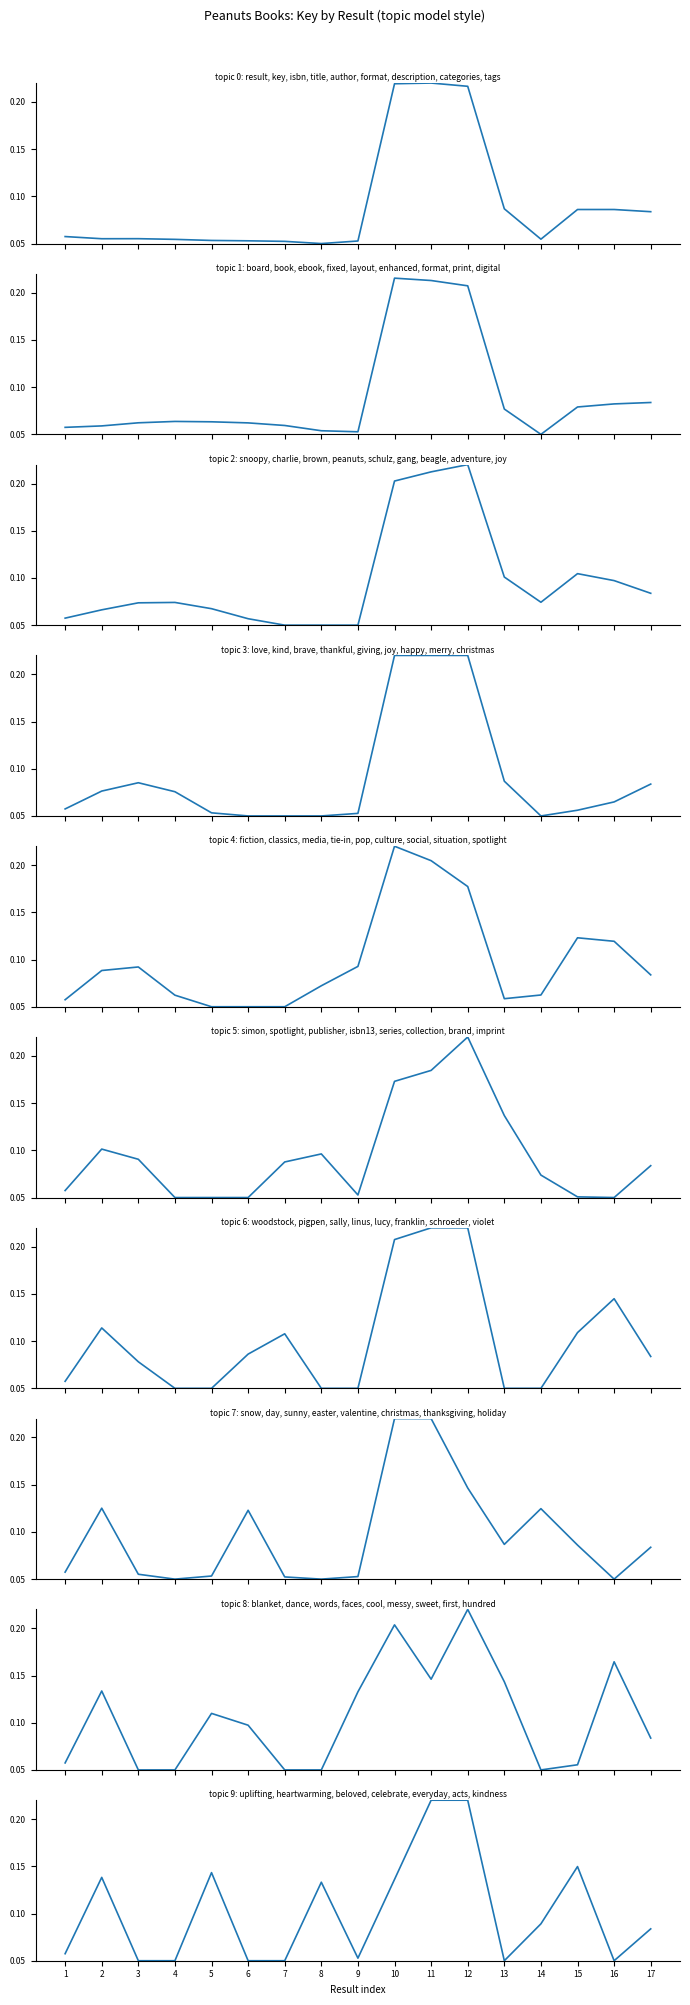

What is the difference between the maximum and second lowest values?

0.2